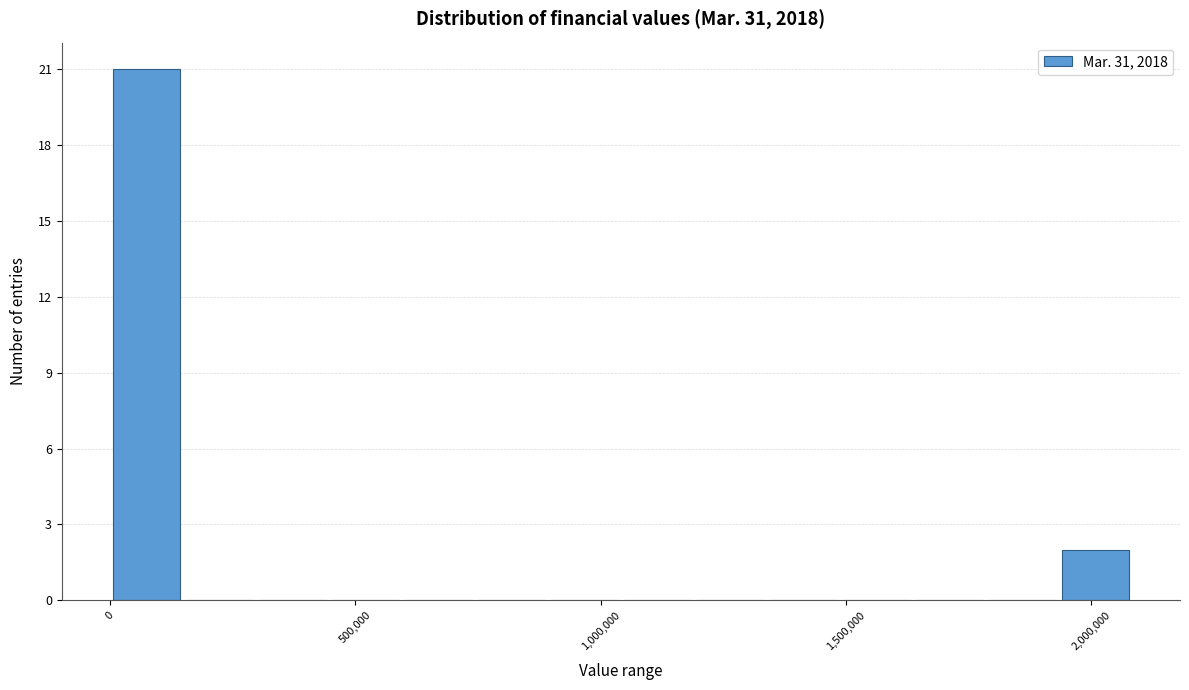

Around what value on the x-axis is the tallest bar? Give the approximate position of its centre, as read against the axis.

50000